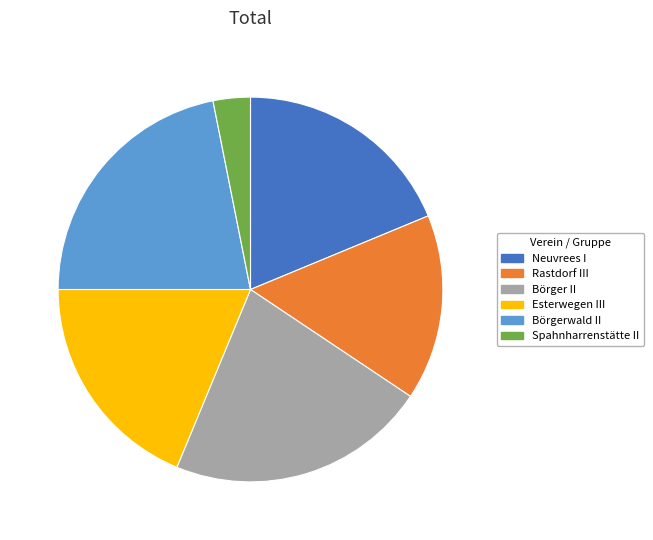

Which slice is the smallest?

Spahnharrenstätte II